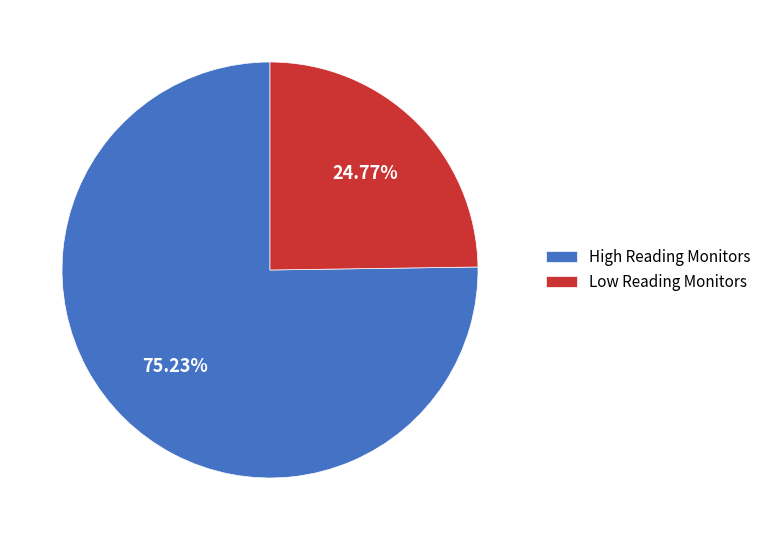

What is the ratio of the value at Low Reading Monitors to the value at High Reading Monitors?

0.3